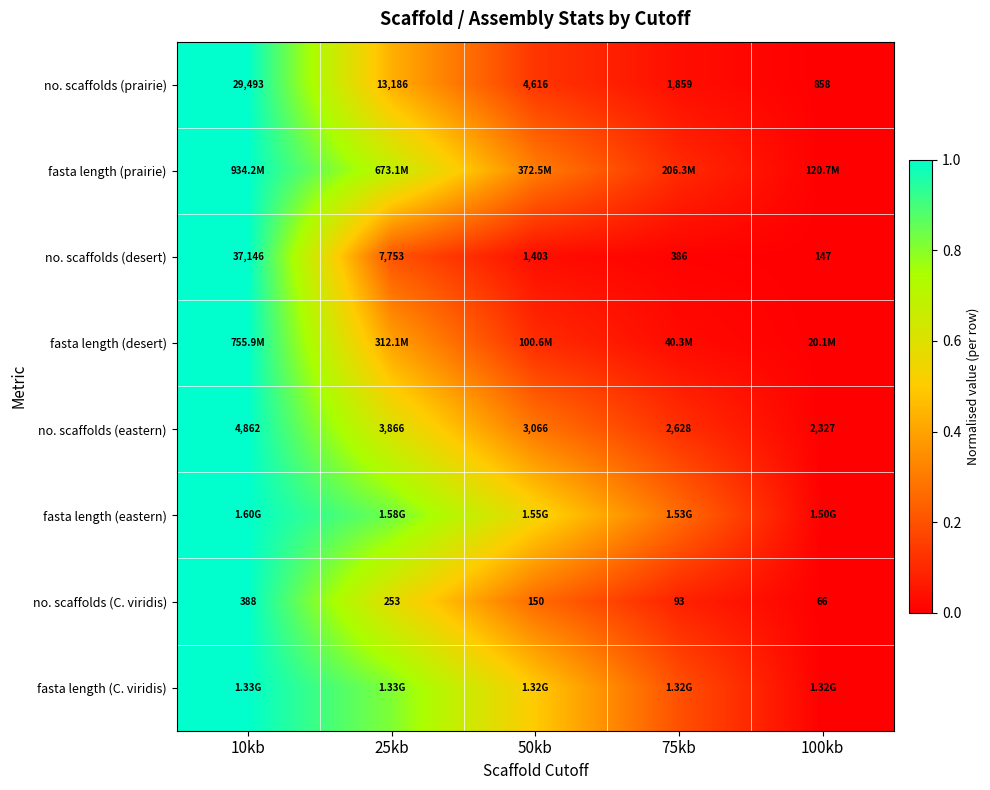

Which series has the largest total across all categories?

fasta length (eastern)